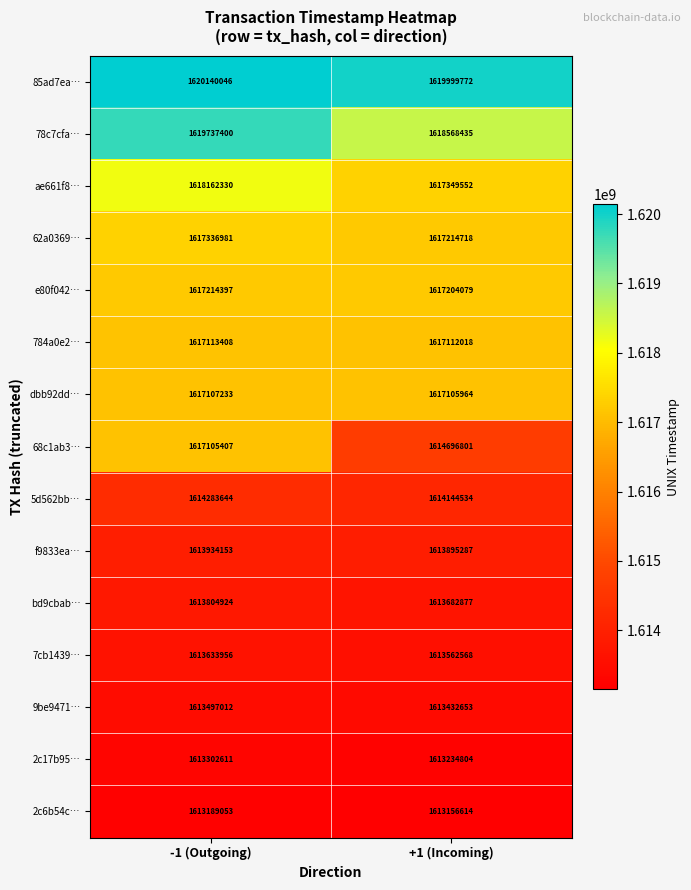

What is the sum of all 2c6b54c… values?

3226345667